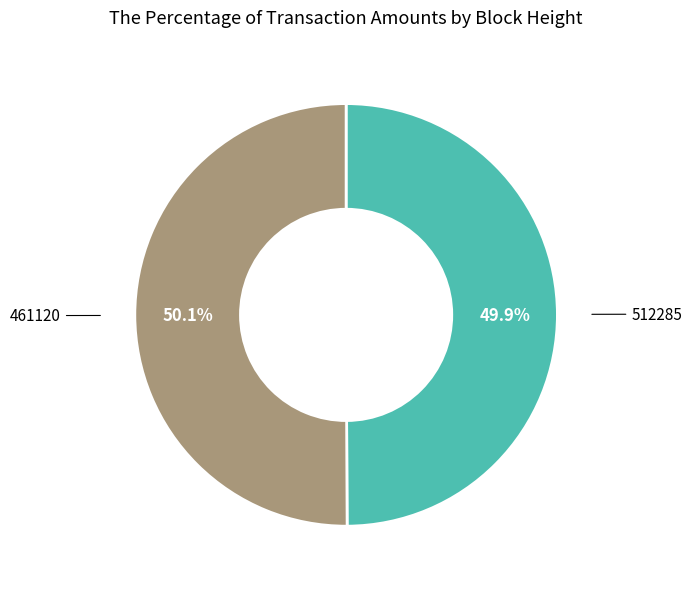

Does any single category account for the majority?

Yes